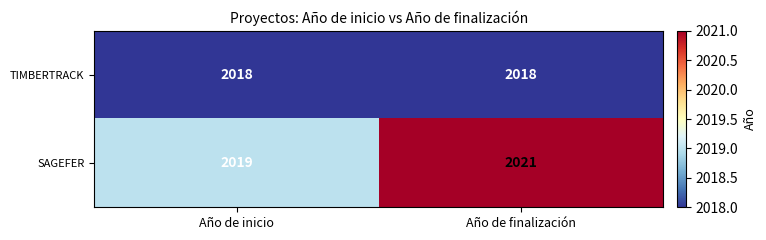

What is the maximum value shown in the chart?

2021